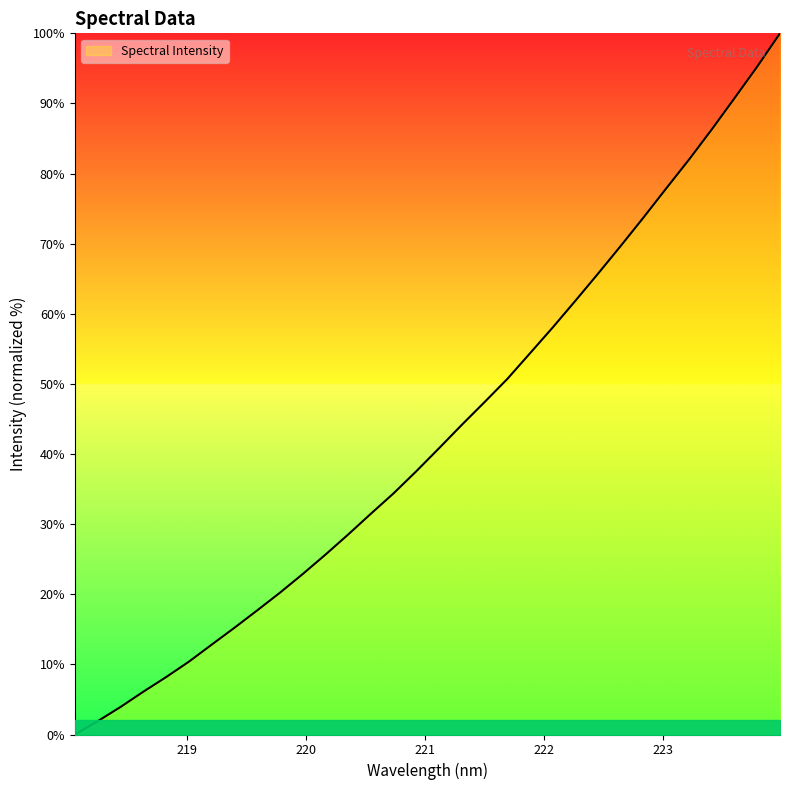

What is the maximum value shown in the chart?

100.0